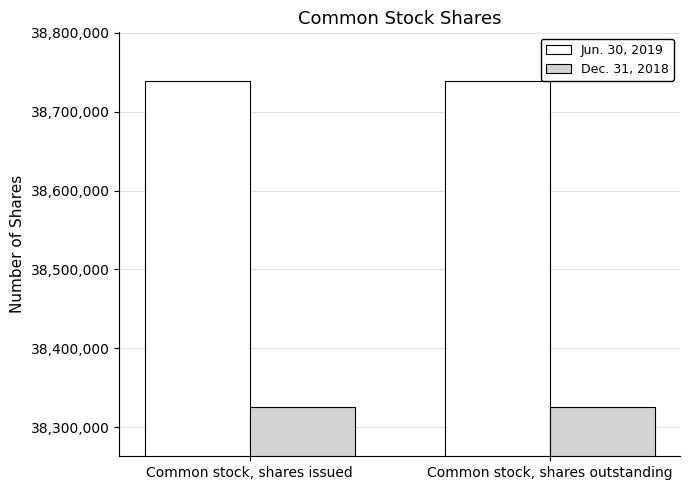

What is the difference between the highest and lowest values at Common stock, shares outstanding?

413670